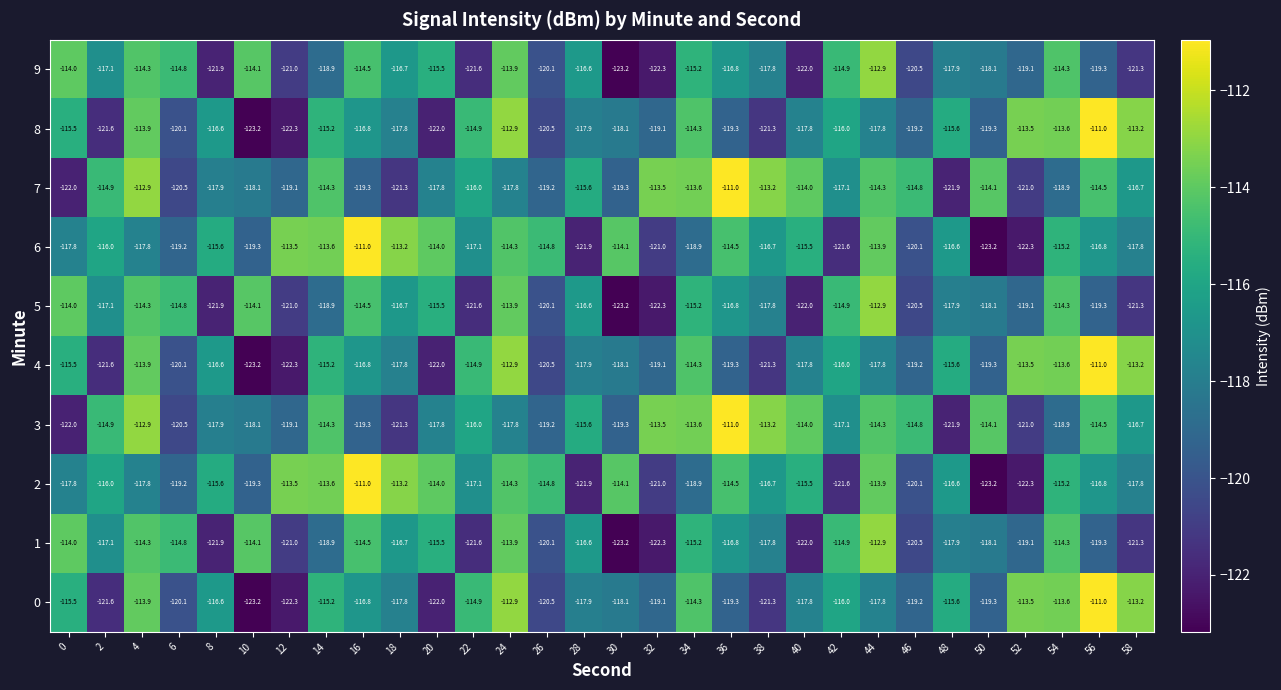

What is the approximate value of 4 at 44?

-117.8